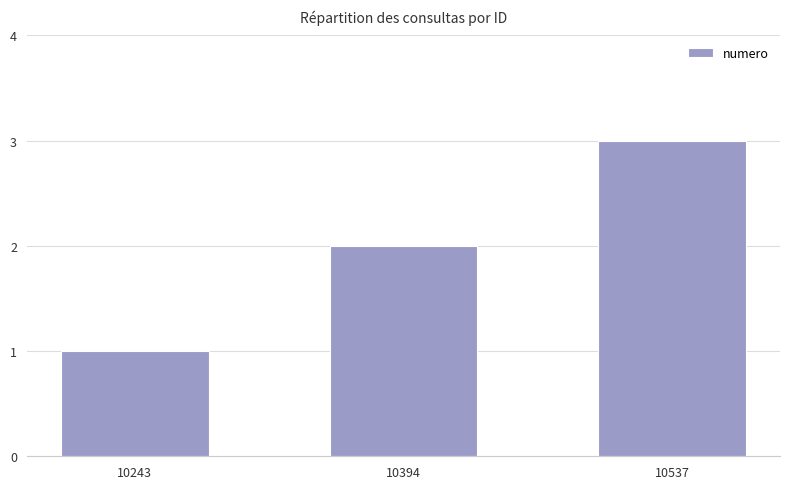

Reading right to left, transcribe all the data shown in this chart.

3	2	1